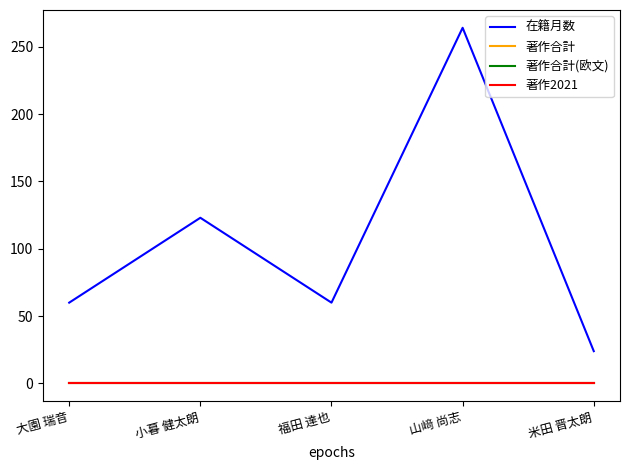

Does the chart display data point markers on the line(s)?

No